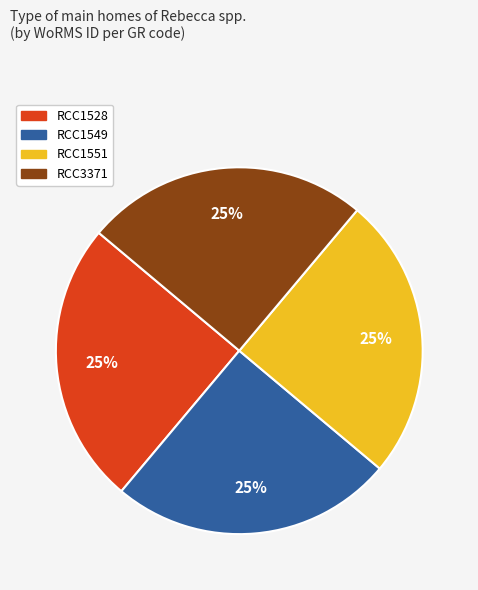

Is there a majority slice in this chart?

No